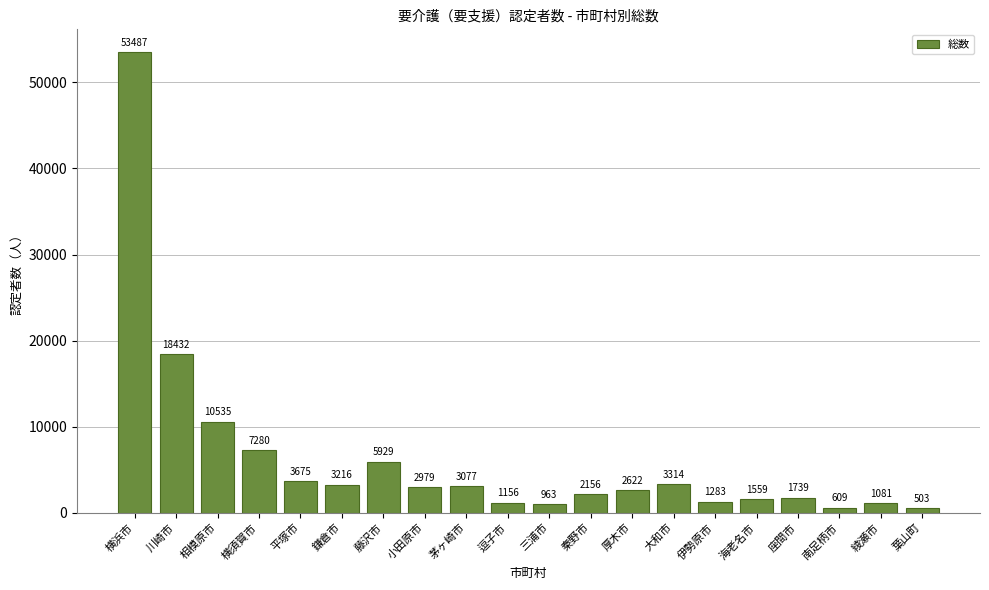

Reading left to right, transcribe all the data shown in this chart.

53487	18432	10535	7280	3675	3216	5929	2979	3077	1156	963	2156	2622	3314	1283	1559	1739	609	1081	503